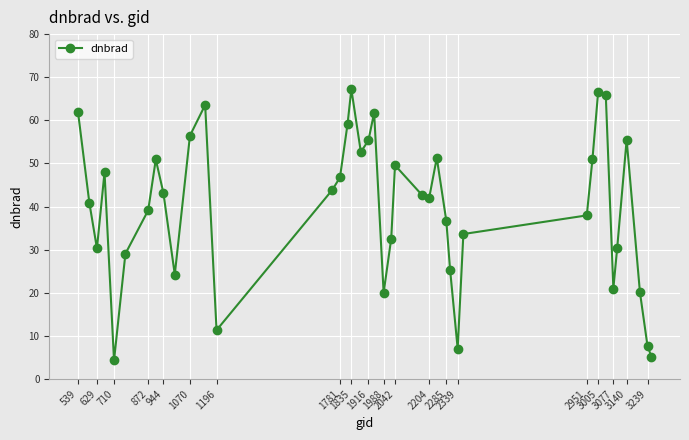

What is the value of the 27th point from the left?

36.8